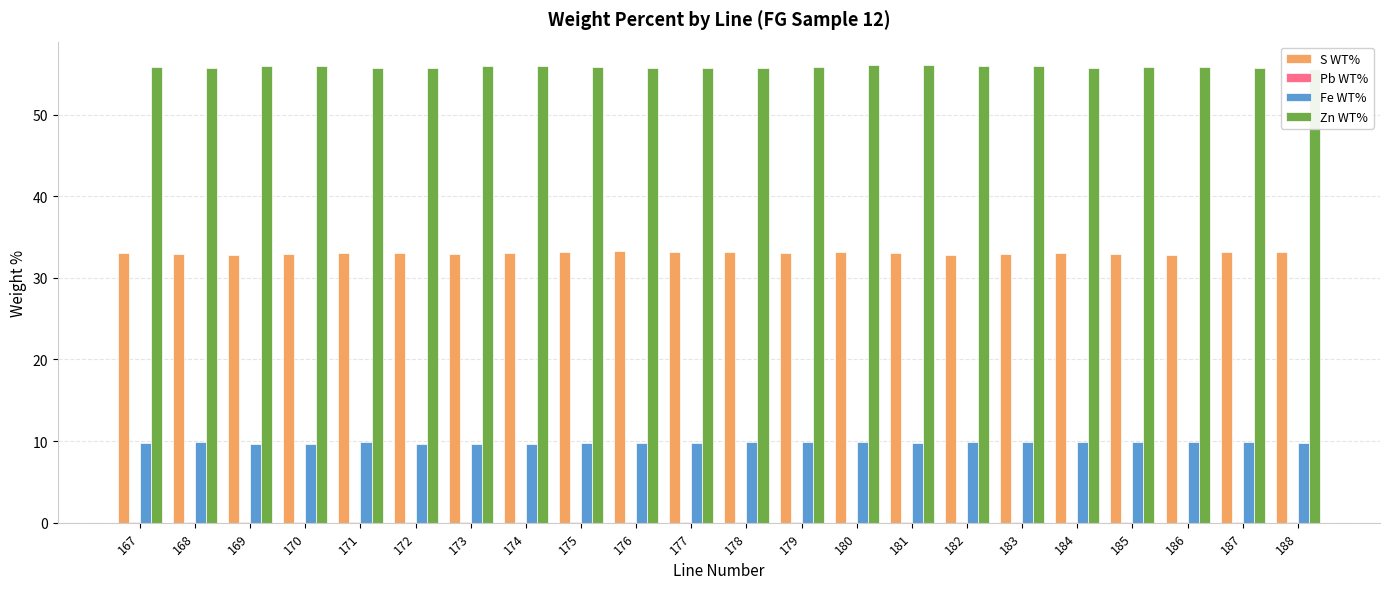

Where is Pb WT% nearest to the value 0?

180